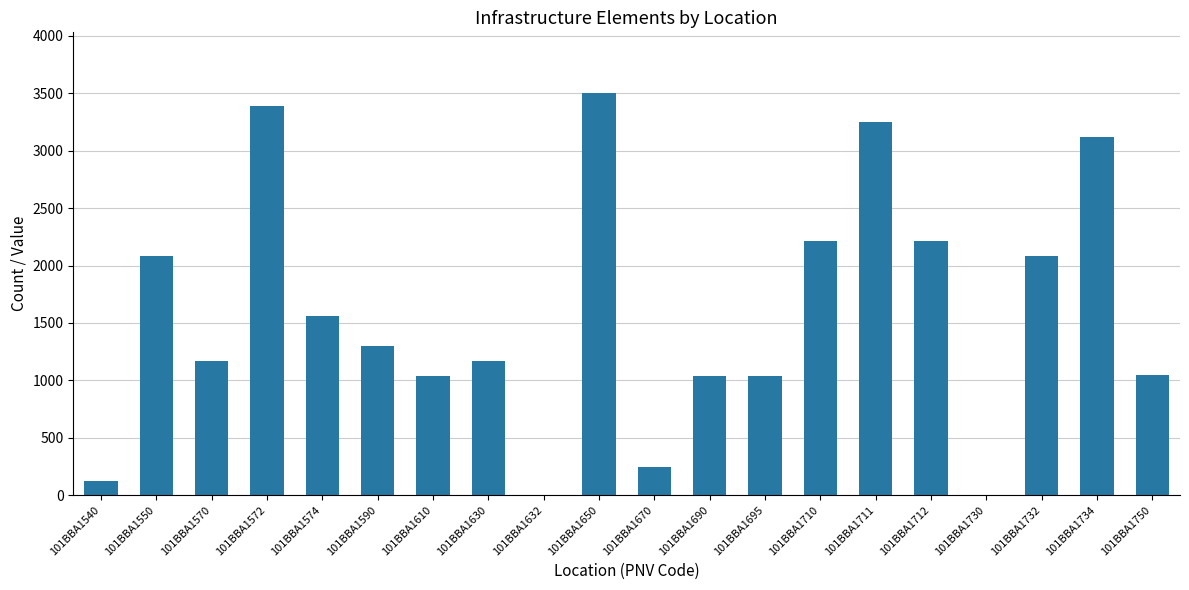

Where does the data first go above 1300?

101BBA1550